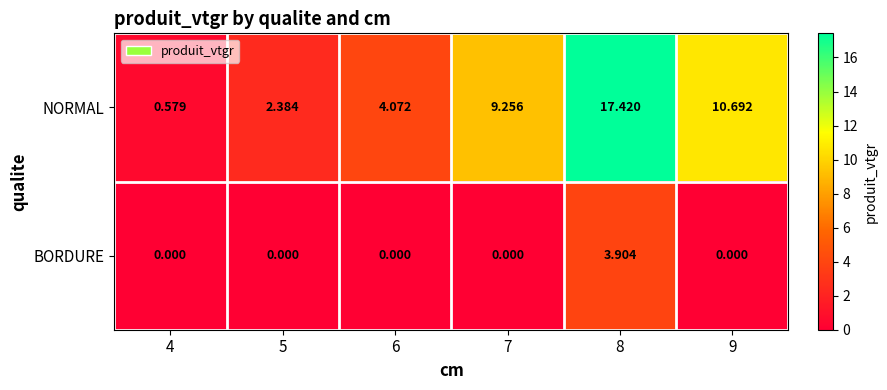

At which category is the sum across all series the highest?

8